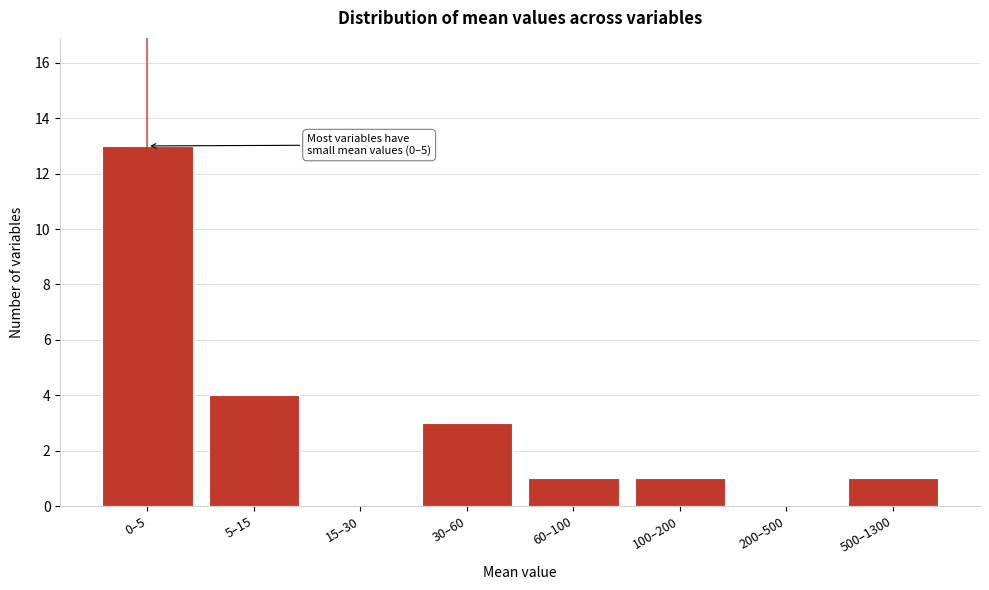

Reading left to right, extract all data points from this chart.

0–5=13	5–15=4	15–30=0	30–60=3	60–100=1	100–200=1	200–500=0	500–1300=1